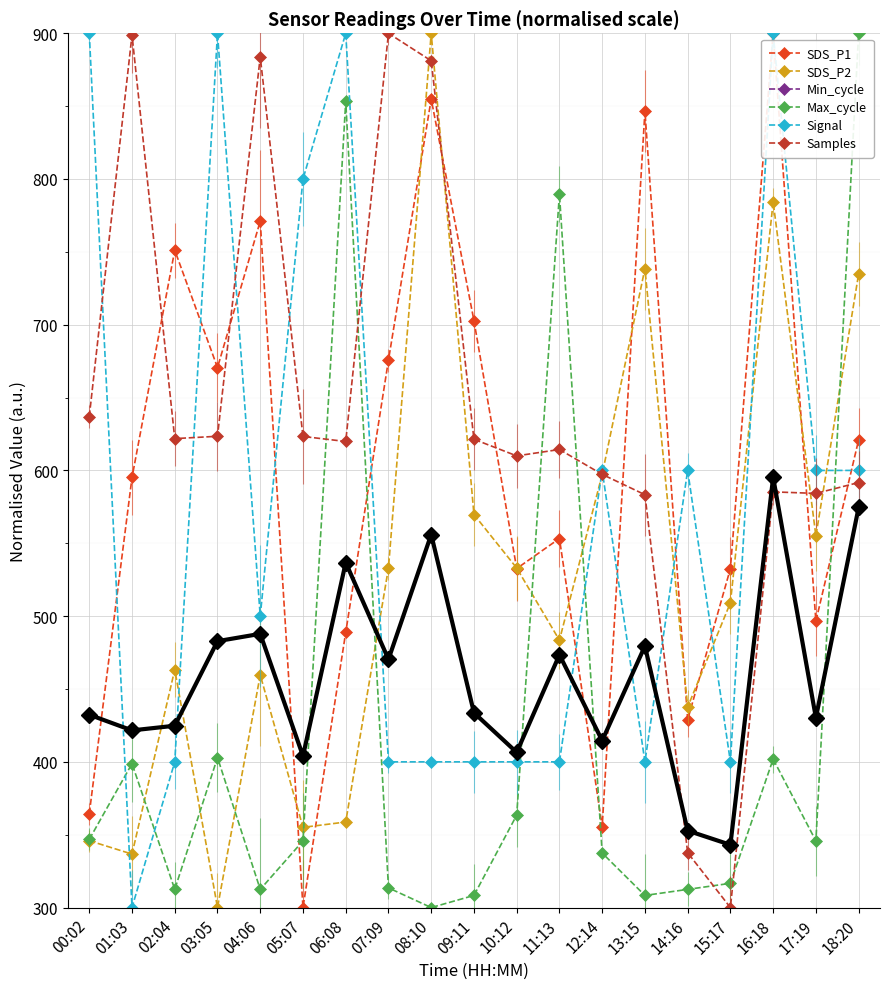

What is the average value of the SDS_P1 series?

602.2